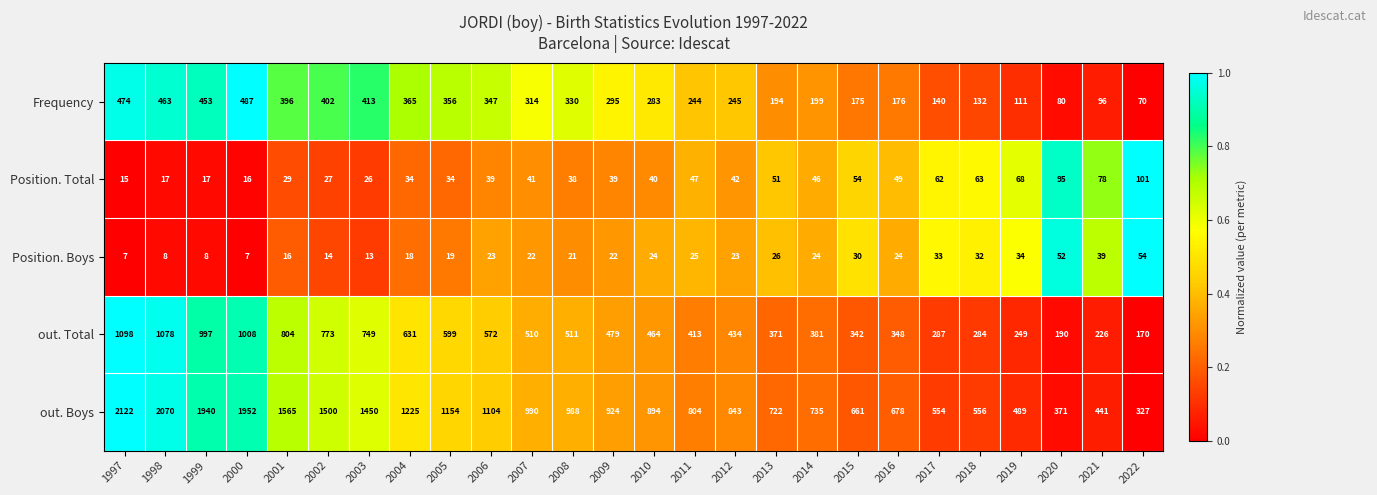

Which series changed the most between 2013 and 2022?

out. Boys